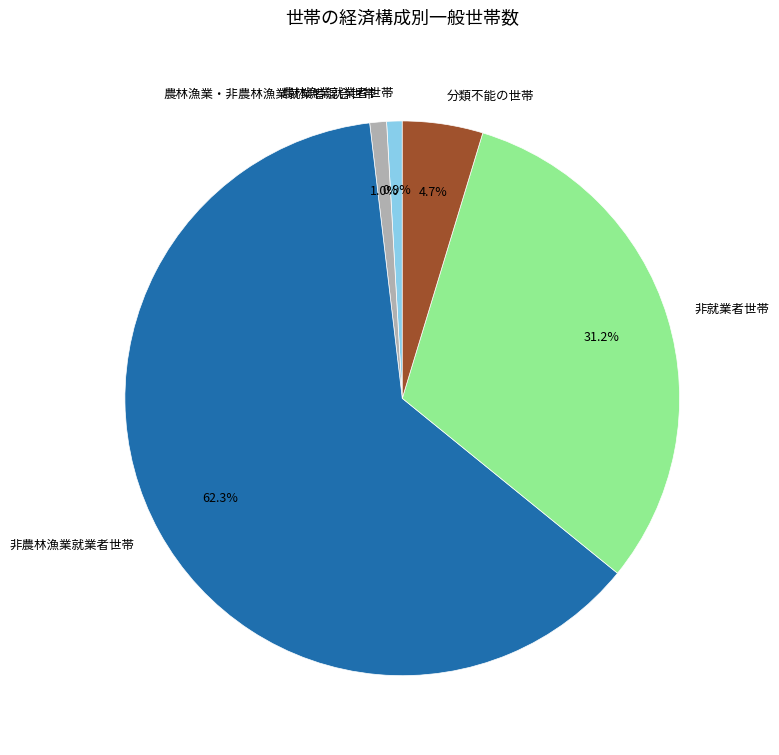

Combined, do 非就業者世帯 and 分類不能の世帯 account for over 50%?

No